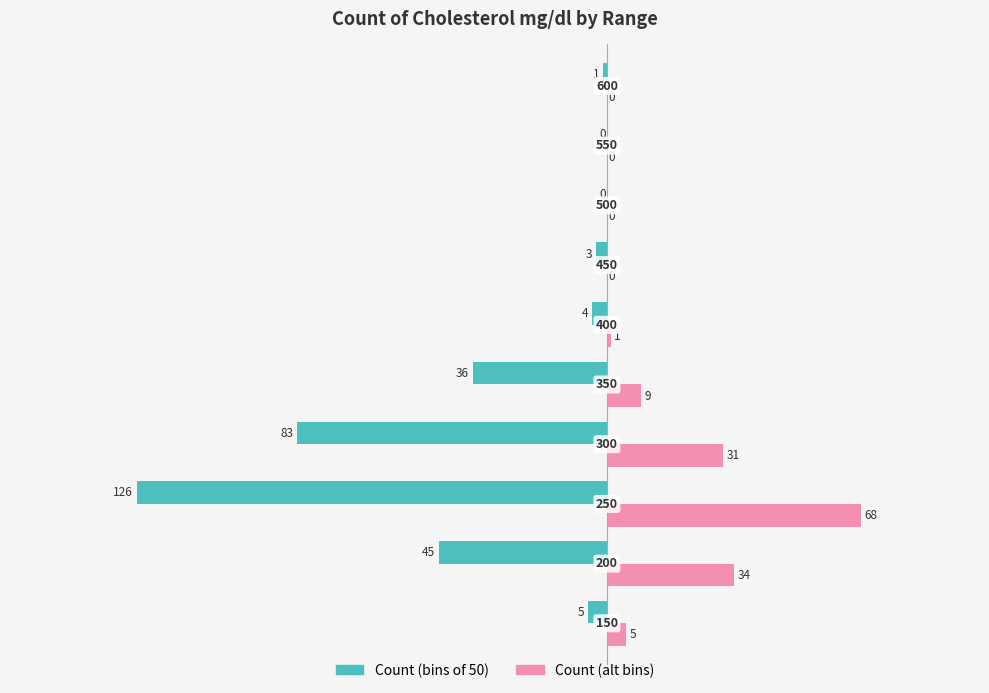

What are all the series names shown in the legend?

Count (bins of 50), Count (alt bins)